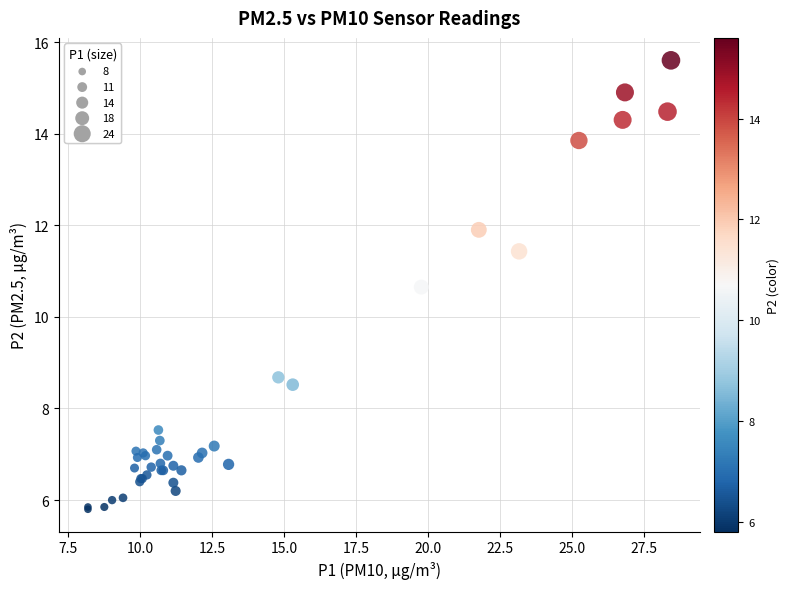

What Y value in the scatter plot is closest to 10?

10.7